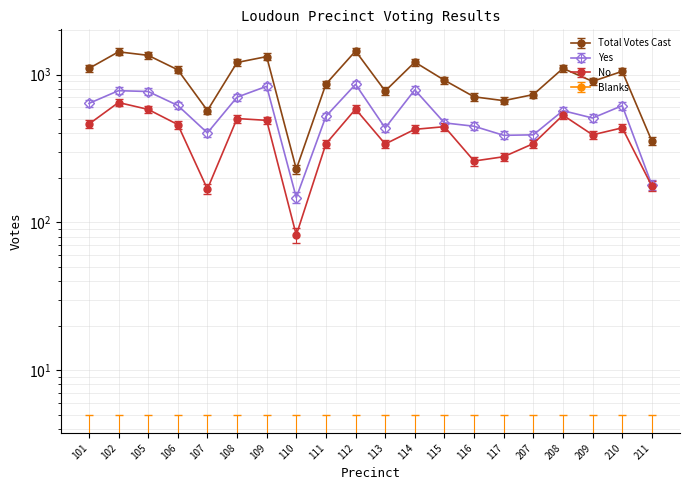

Count the number of data series in this chart.

3